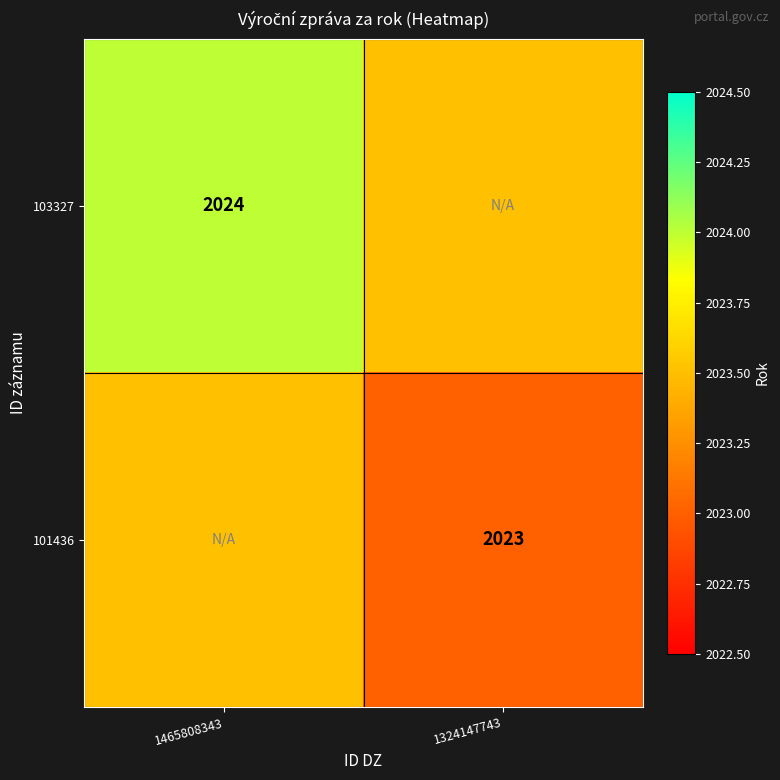

True or false: 101436 has a value of 3322.4 at 1324147743.

False